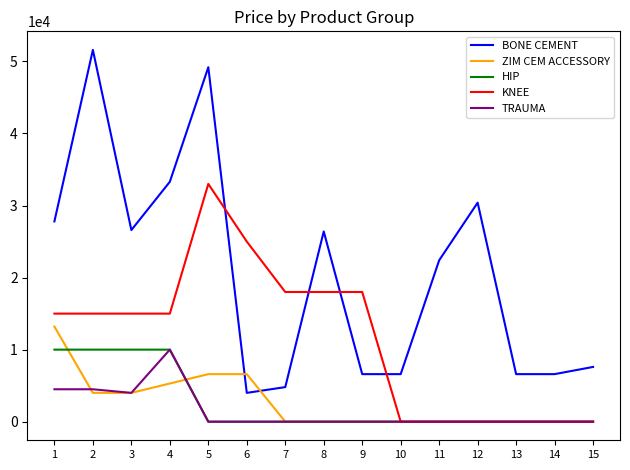

What is the maximum value shown in the chart?

51600